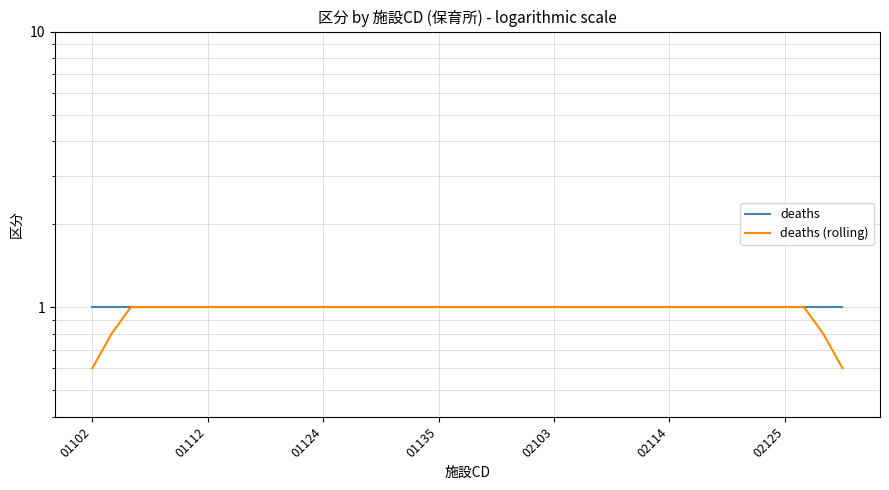

True or false: deaths (rolling) and deaths cross at least once.

False